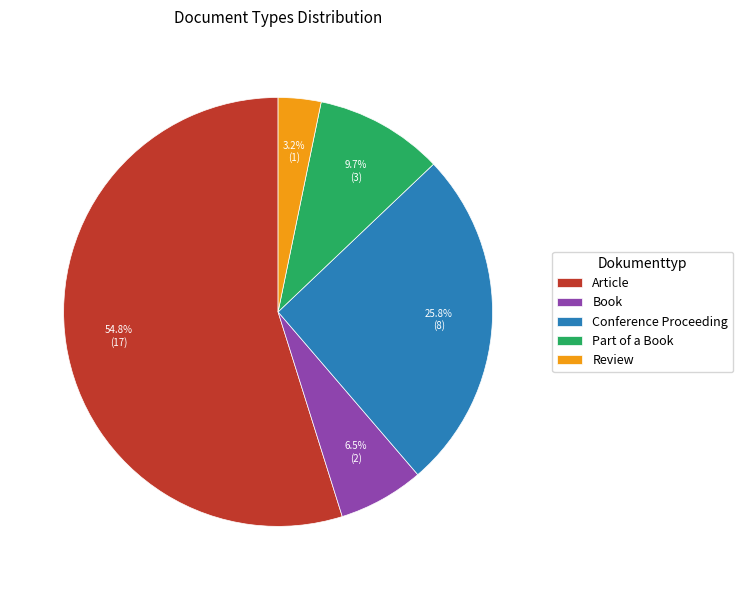

How many segments does this pie chart have?

5